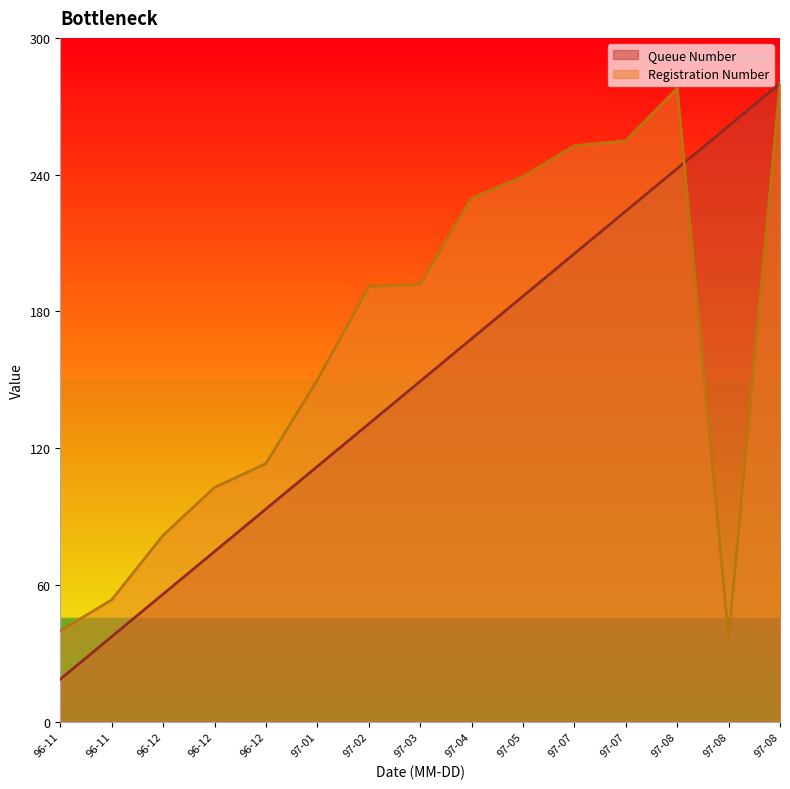

Which label corresponds to the largest value in the chart?

97-08